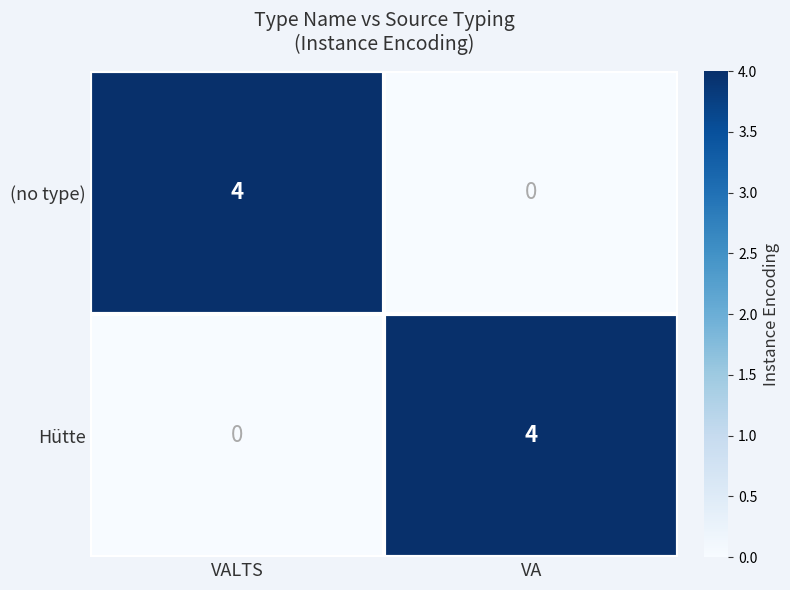

The (no type) series shows 0 at VA. True or false?

True